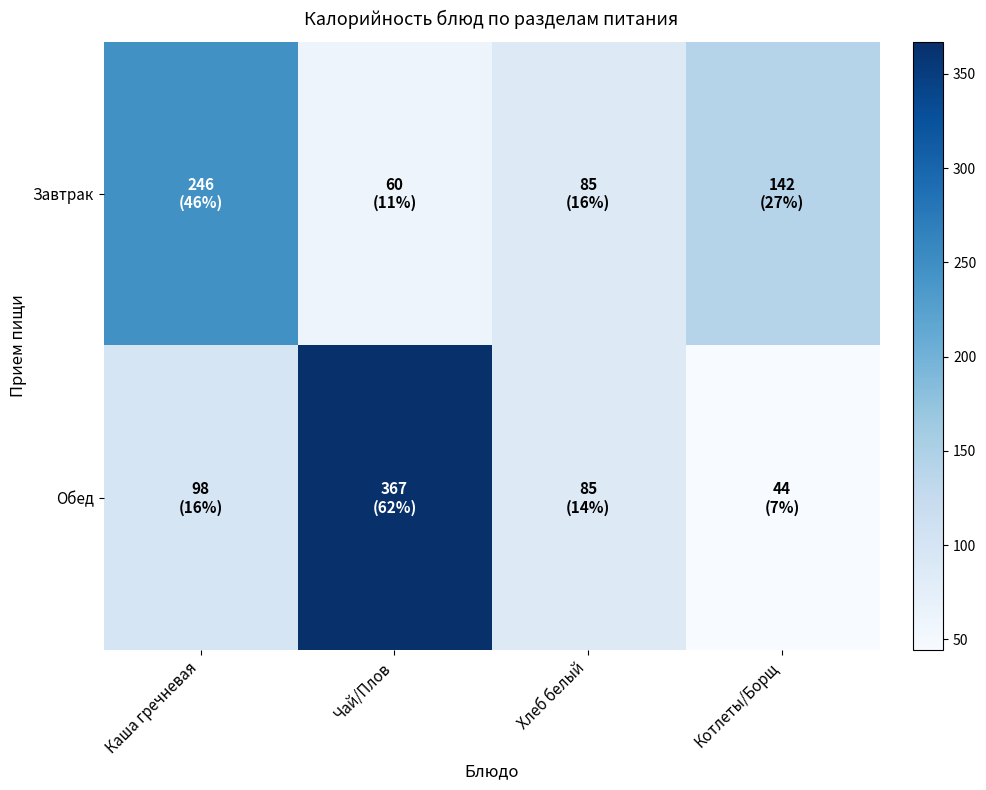

Which series changed the most between Чай/Плов and Хлеб белый?

Обед